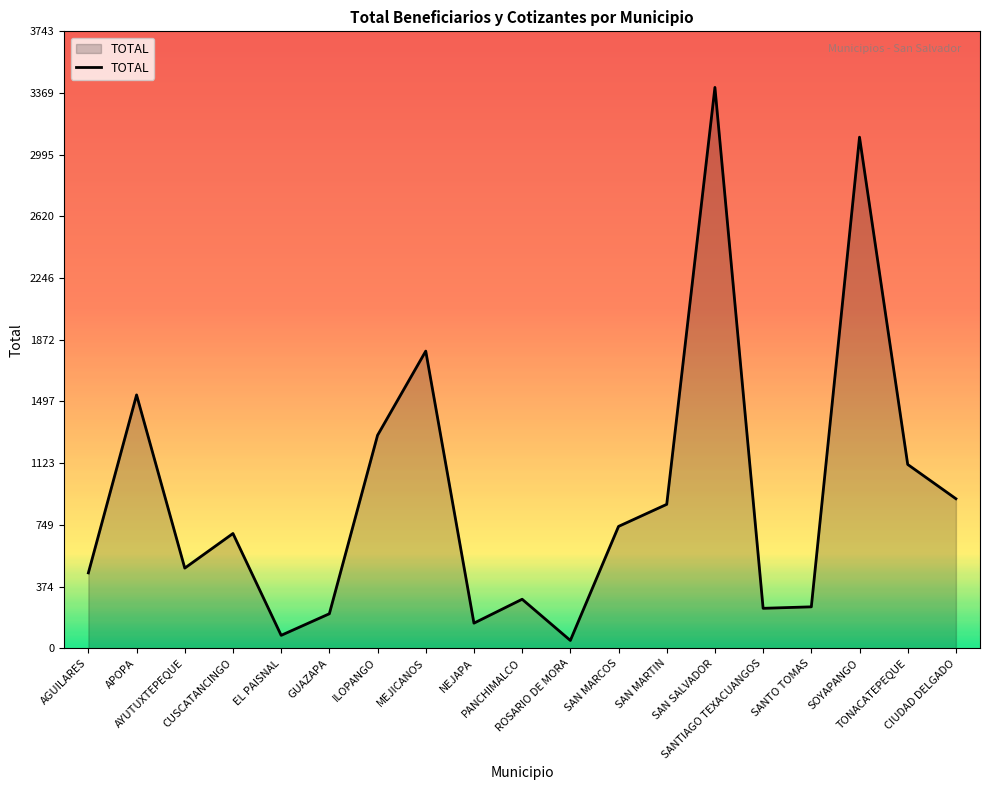

What value does the data have at SAN MARCOS?

739